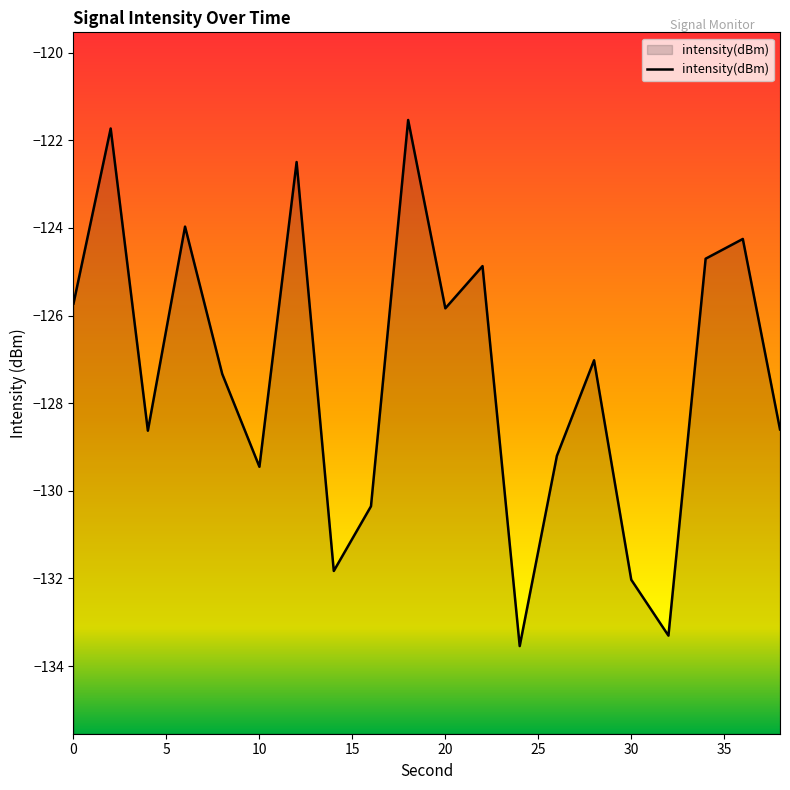

Rank the categories by value from highest to lowest.

18, 2, 12, 6, 36, 34, 22, 0, 20, 28, 8, 38, 4, 26, 10, 16, 14, 30, 32, 24